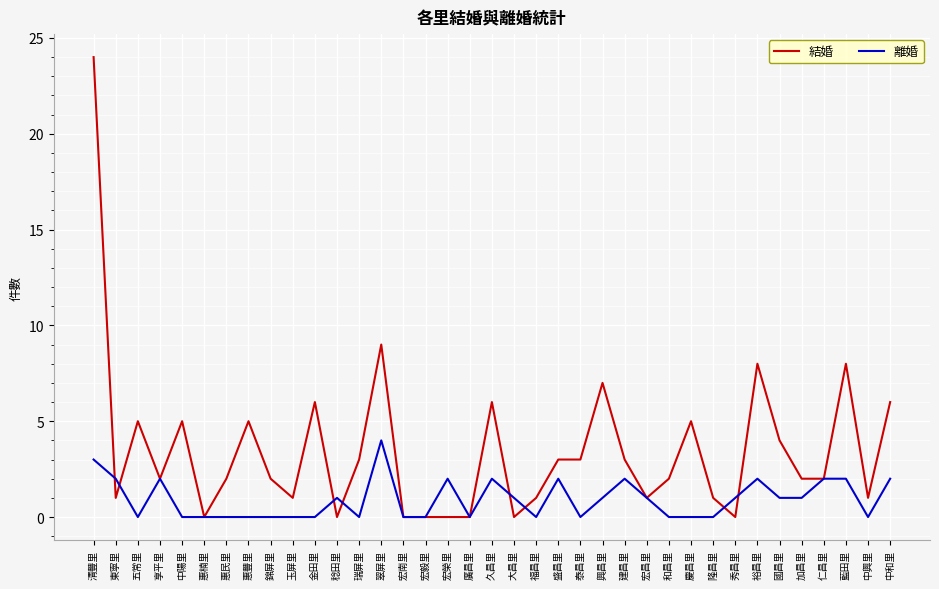

What position from the left is 裕昌里?

31